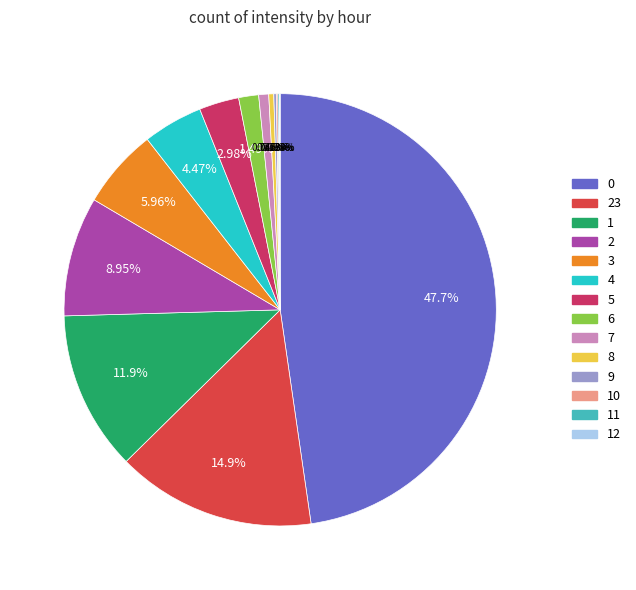

Does 7 represent more than half of the total?

No